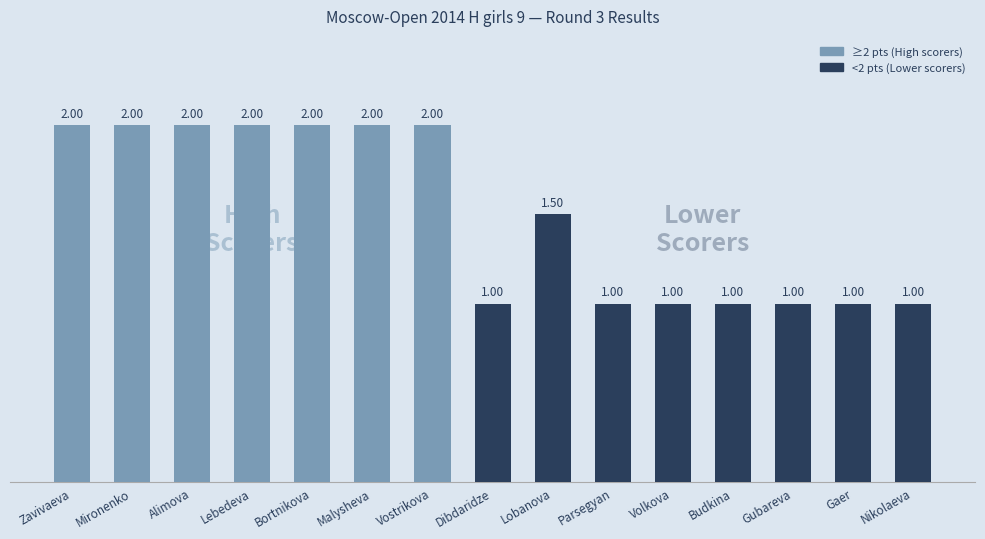

What is the difference between the second highest and minimum values?

1.0